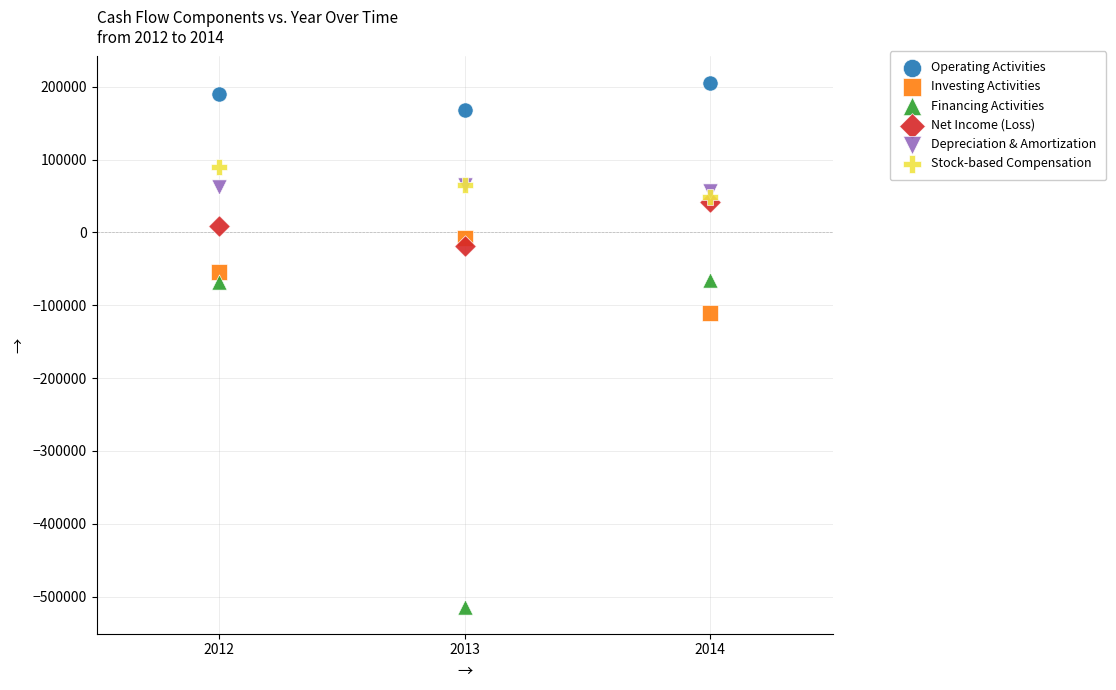

Across all series, what Y value is closest to -154798?

-110962